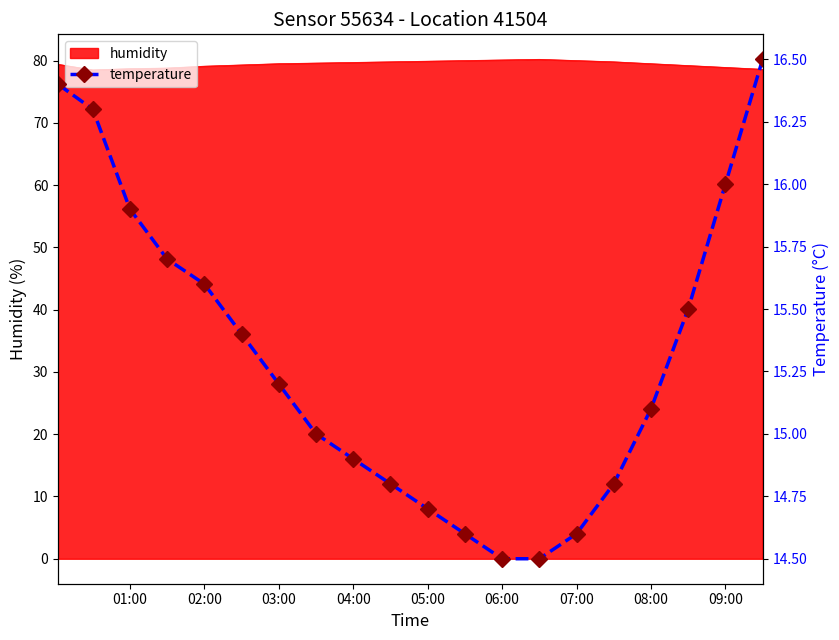

The value of humidity at 01:00 is 78.7. True or false?

True